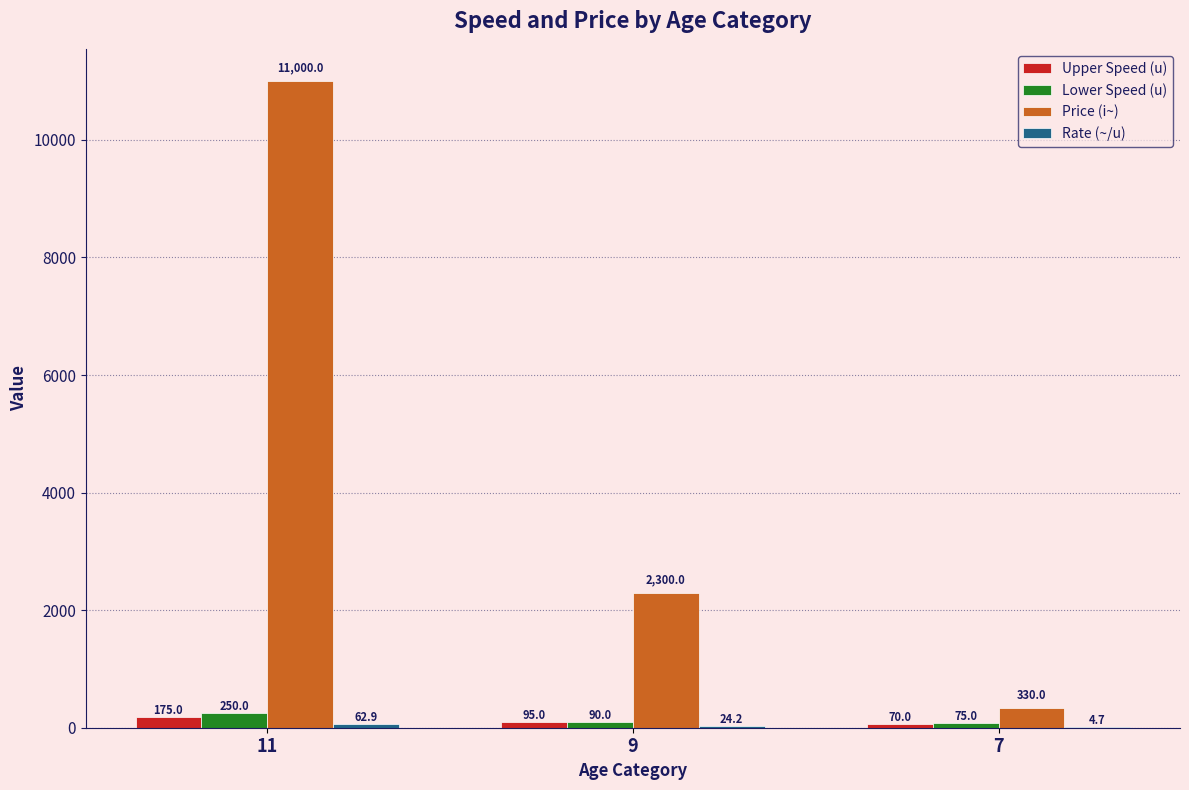

What is the maximum value for Lower Speed (u)?

250.0